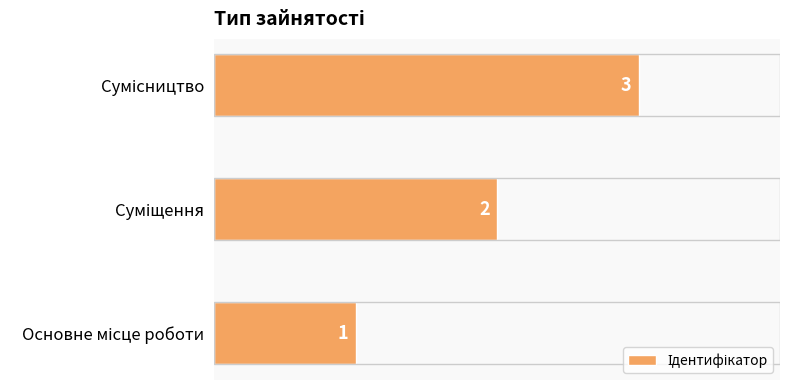

Count the number of categories in the chart.

3